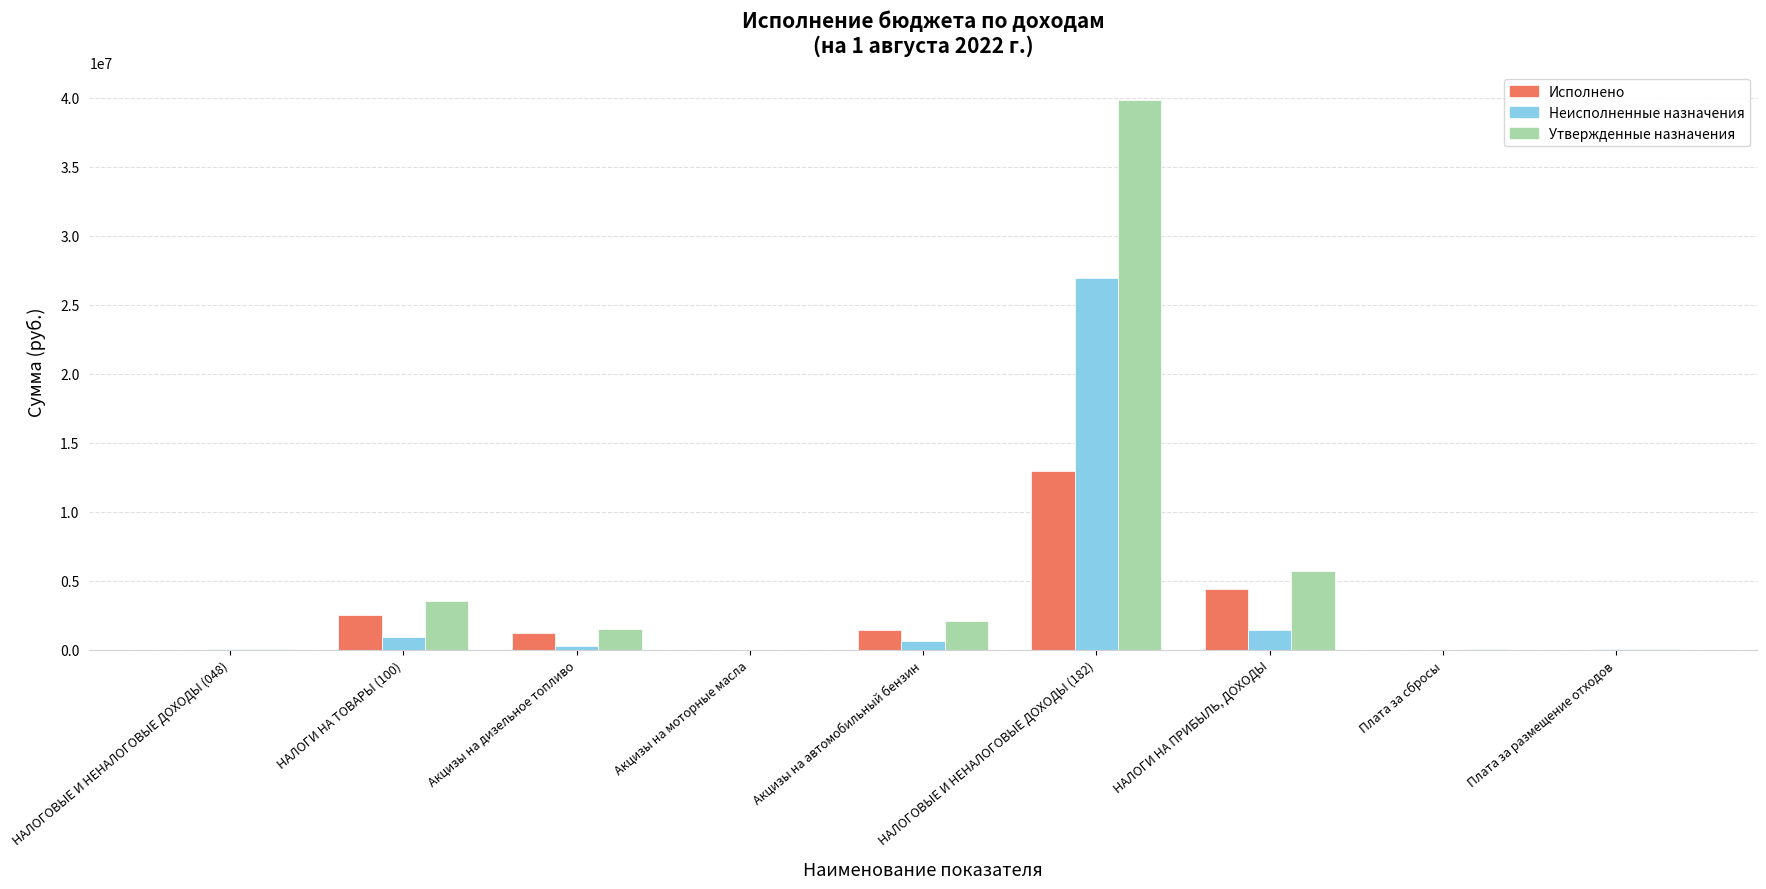

What is the sum of the Исполнено values at Плата за сбросы and Акцизы на дизельное топливо?

1226487.0